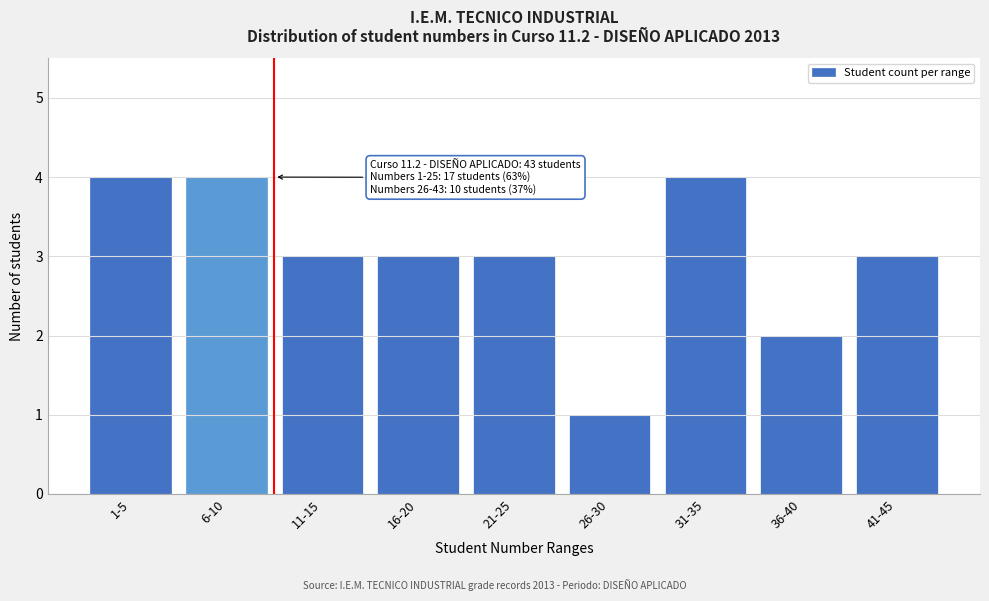

Reading left to right, transcribe all the data shown in this chart.

4	4	3	3	3	1	4	2	3